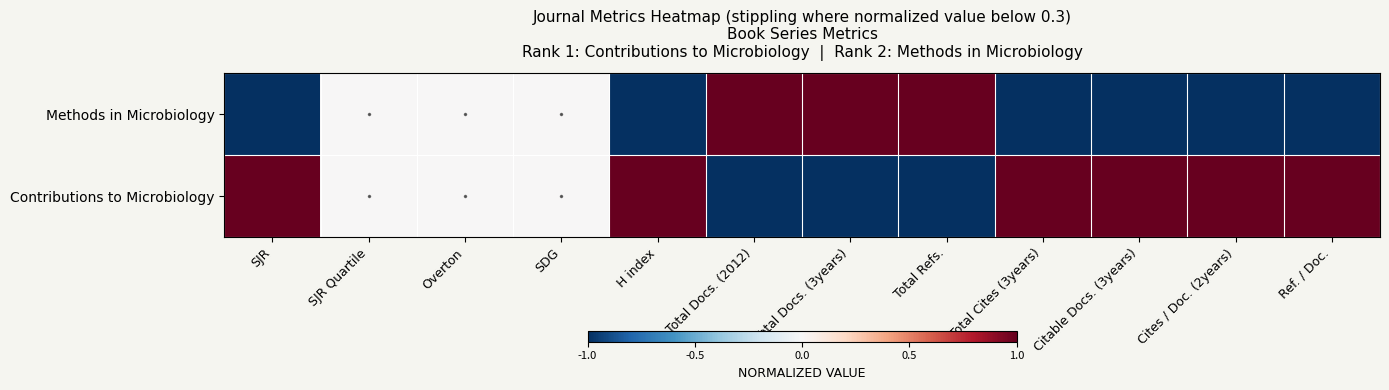

Reading left to right, what are all the values shown in this chart?

Contributions to Microbiology: SJR=1	SJR Quartile=0	Overton=0	SDG=0	H index=1	Total Docs. (2012)=-1	Total Docs. (3years)=-1	Total Refs.=-1	Total Cites (3years)=1	Citable Docs. (3years)=1	Cites / Doc. (2years)=1	Ref. / Doc.=1
Methods in Microbiology: SJR=-1	SJR Quartile=0	Overton=0	SDG=0	H index=-1	Total Docs. (2012)=1	Total Docs. (3years)=1	Total Refs.=1	Total Cites (3years)=-1	Citable Docs. (3years)=-1	Cites / Doc. (2years)=-1	Ref. / Doc.=-1